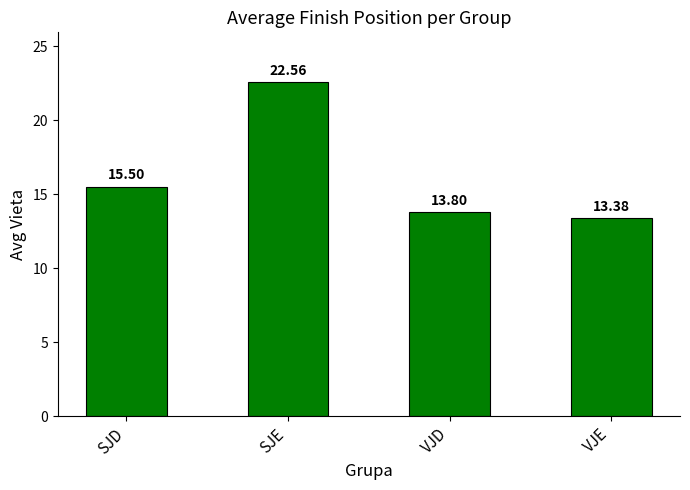

Between SJD and VJE, which is larger?

SJD